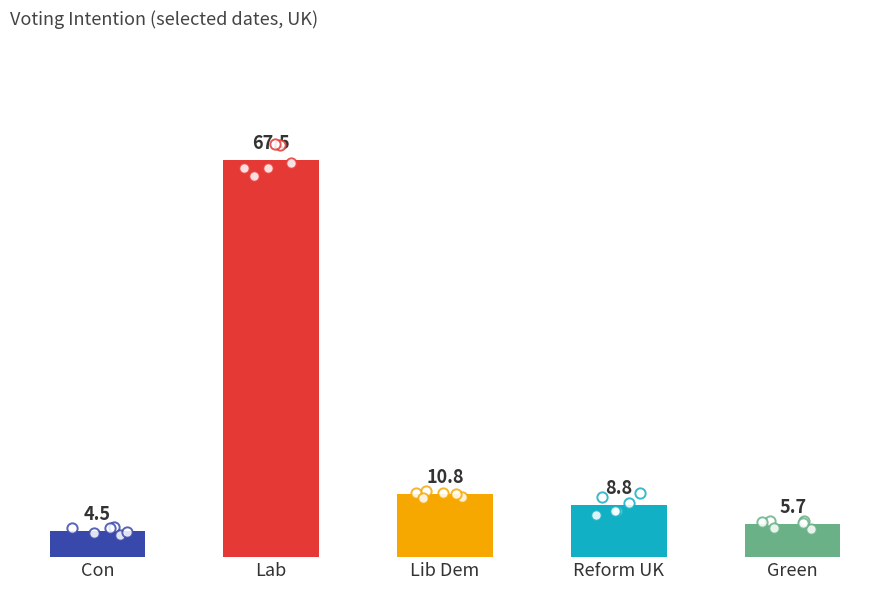

Which series contains the lowest Y value?

Con